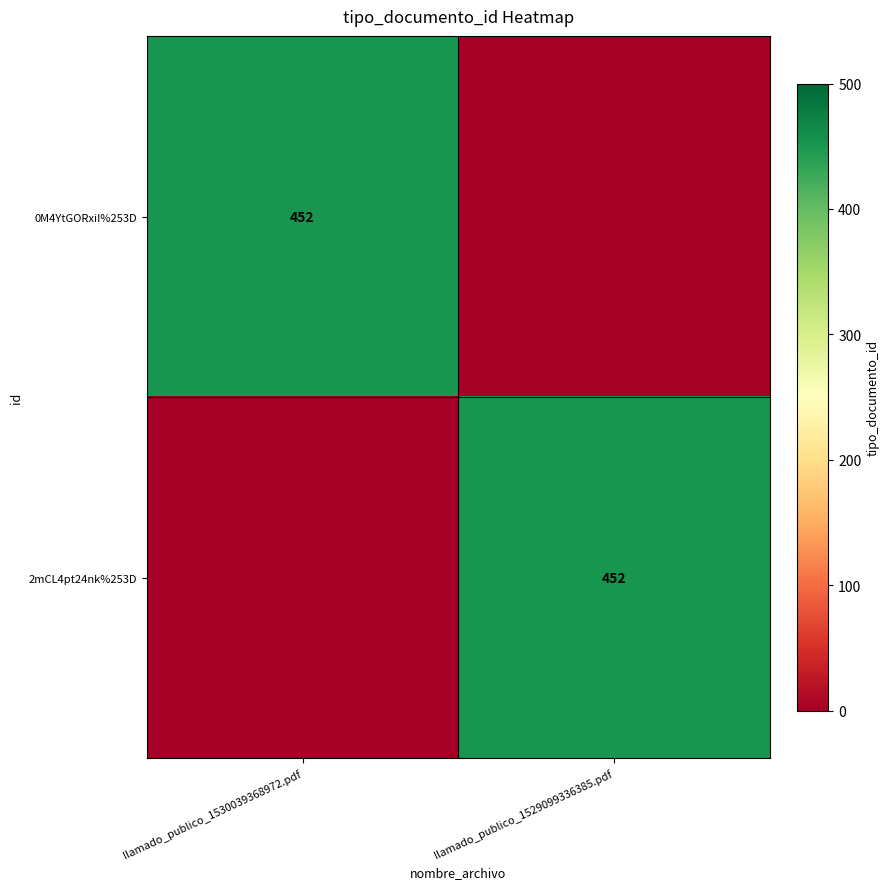

The value of 0M4YtGORxiI%253D at llamado_publico_1530039368972.pdf is 288. True or false?

False